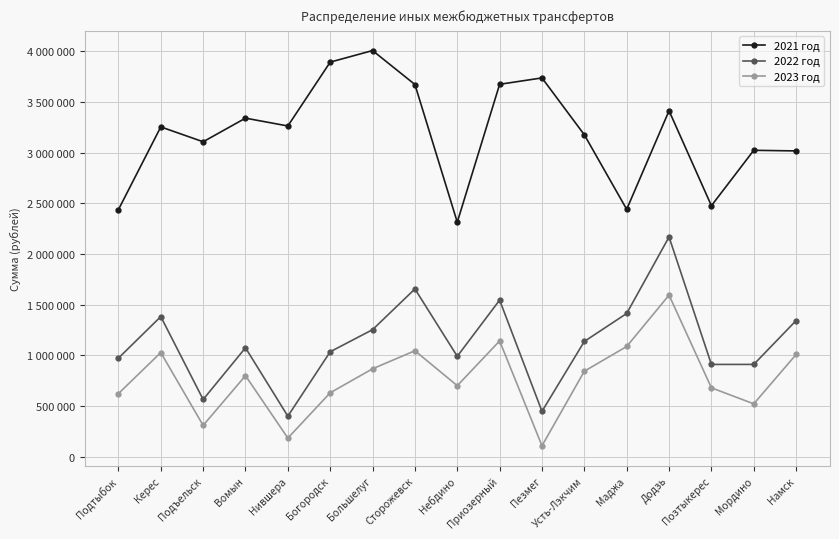

What is the difference between the highest and lowest values at Мордино?

2502400